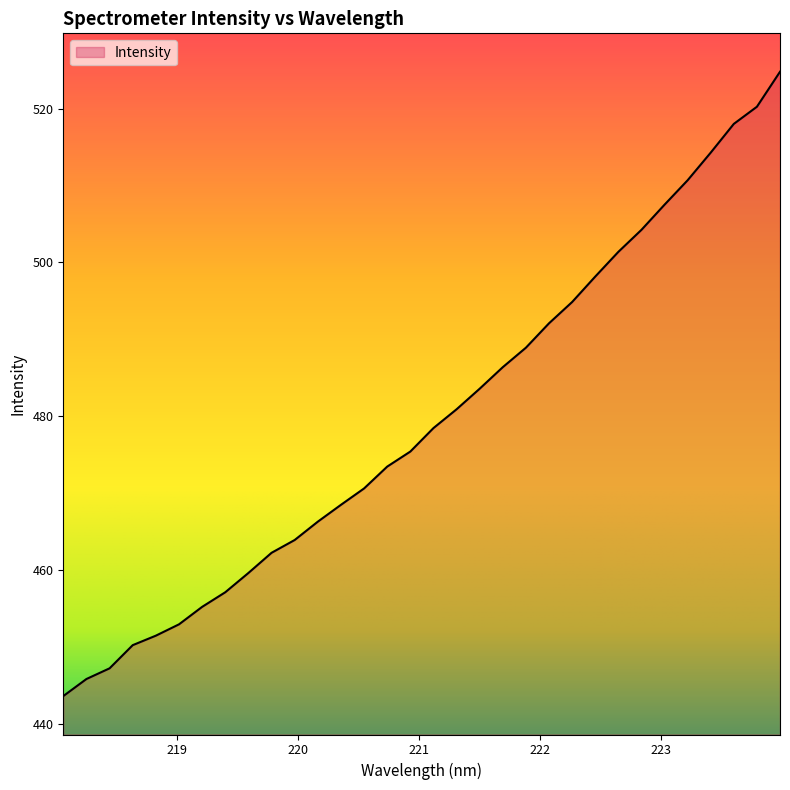

What is the maximum value shown in the chart?

524.8